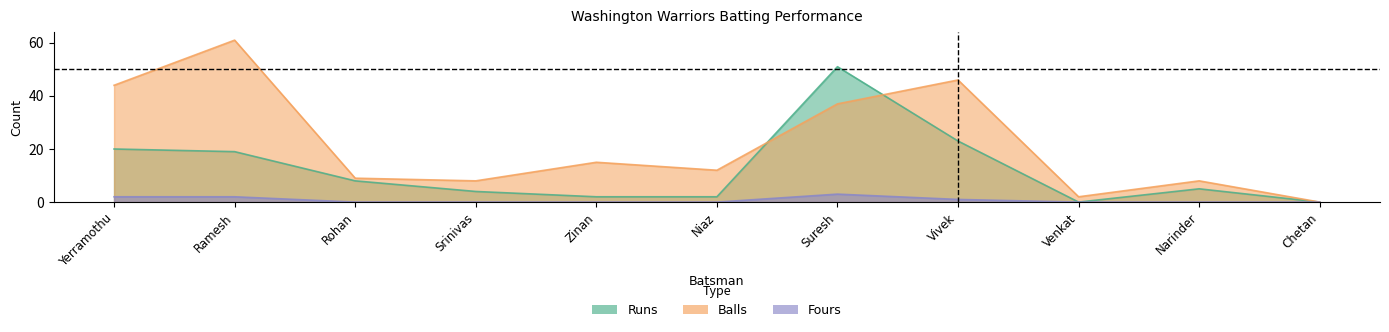

What is the sum of all Balls values?

242